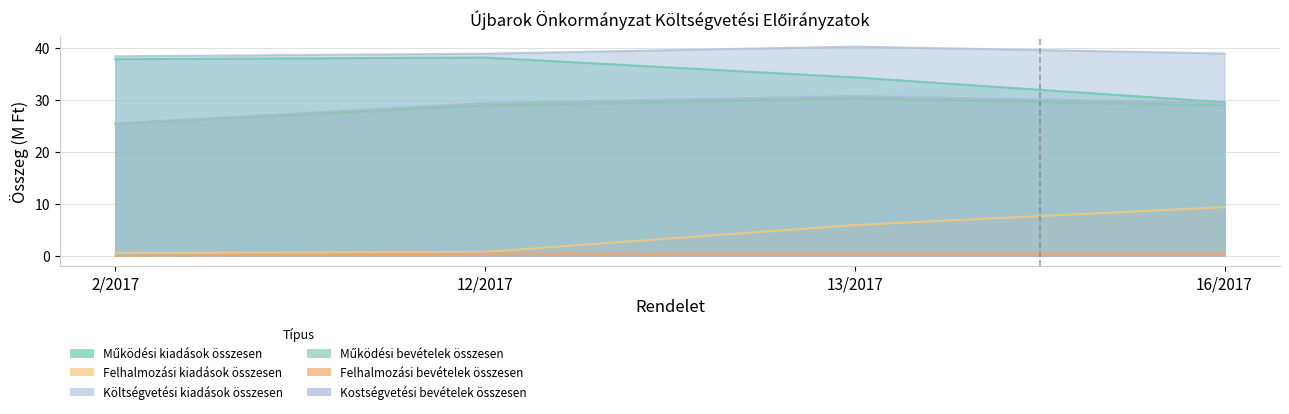

Which category has the lowest value in the Költségvetési kiadások összesen series?

2/2017